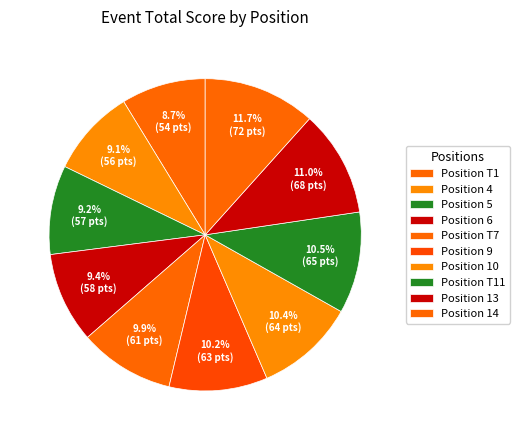

Count the number of slices in the pie.

10